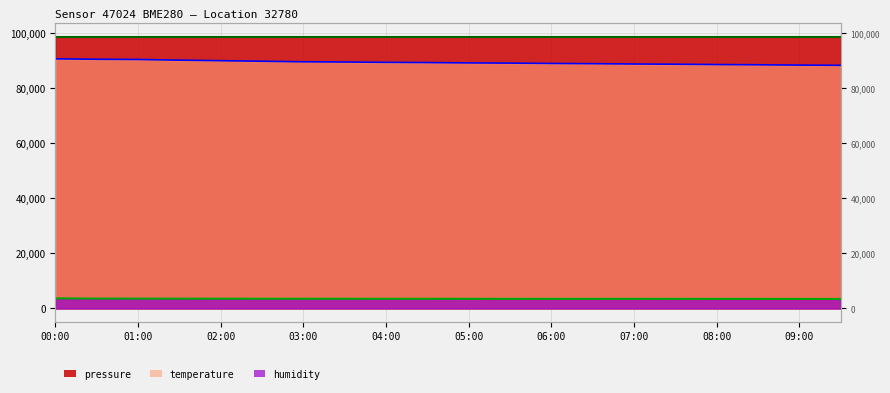

How many values in the pressure series are below 98695?

10